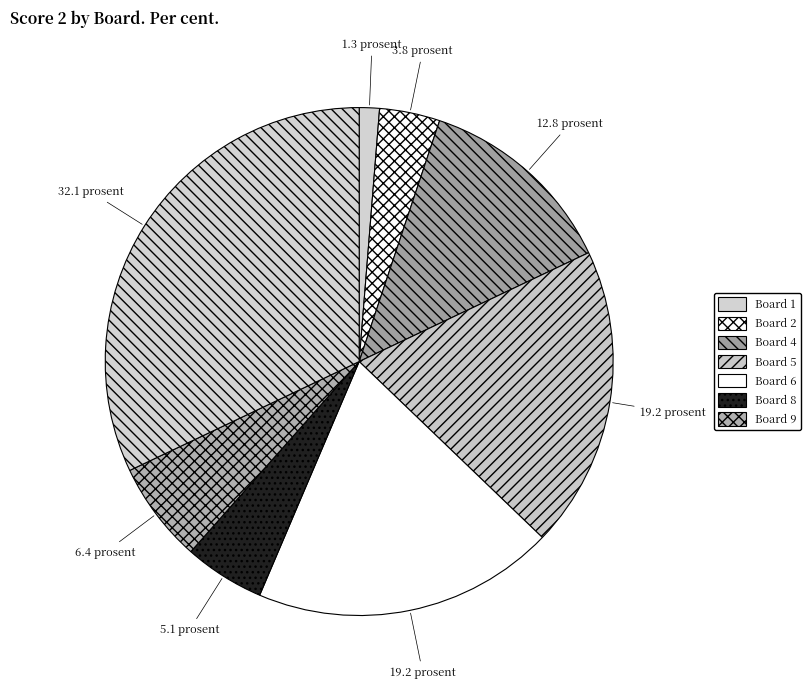

How many slices are in this pie chart?

8